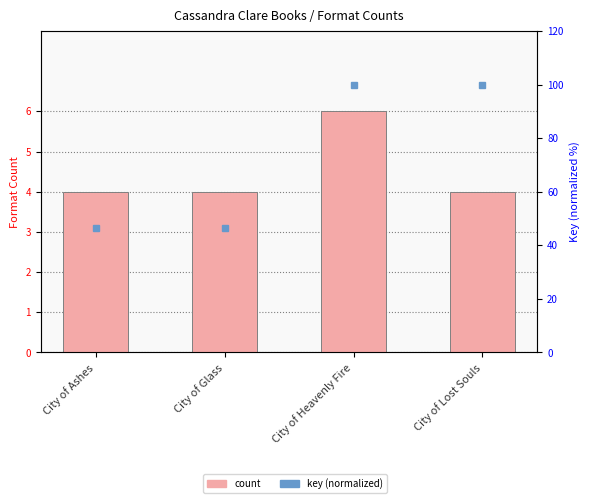

Between City of Glass and City of Lost Souls, which series saw the biggest shift?

key (normalized)